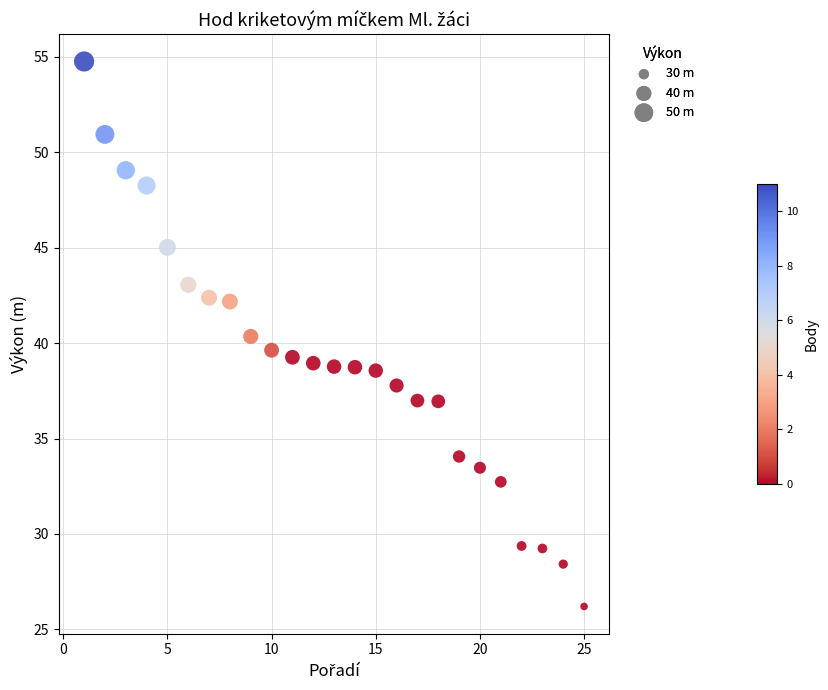

What is the range of X values (max minus min)?

24.0